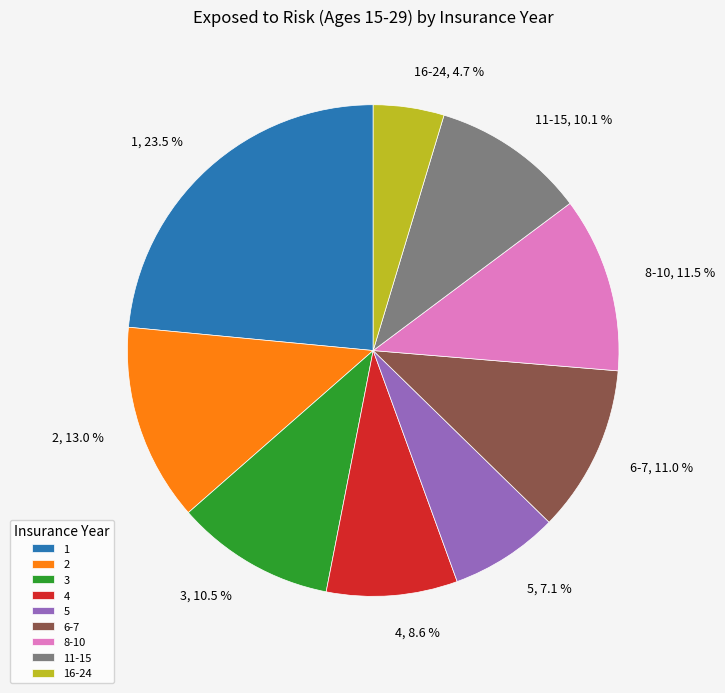

Does 4 account for over 50% of the chart?

No